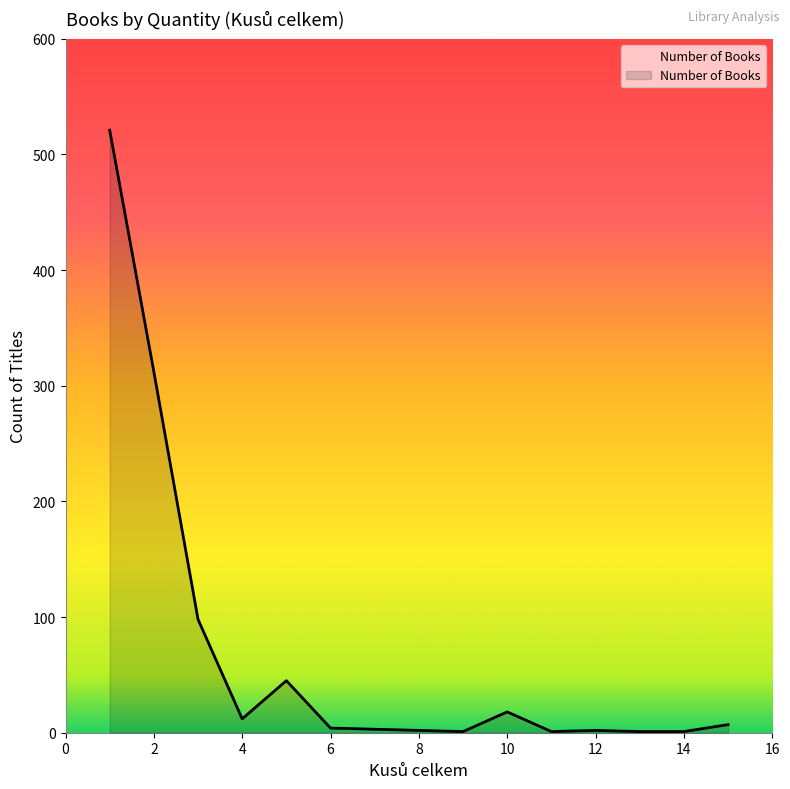

What is the greatest value displayed?

521